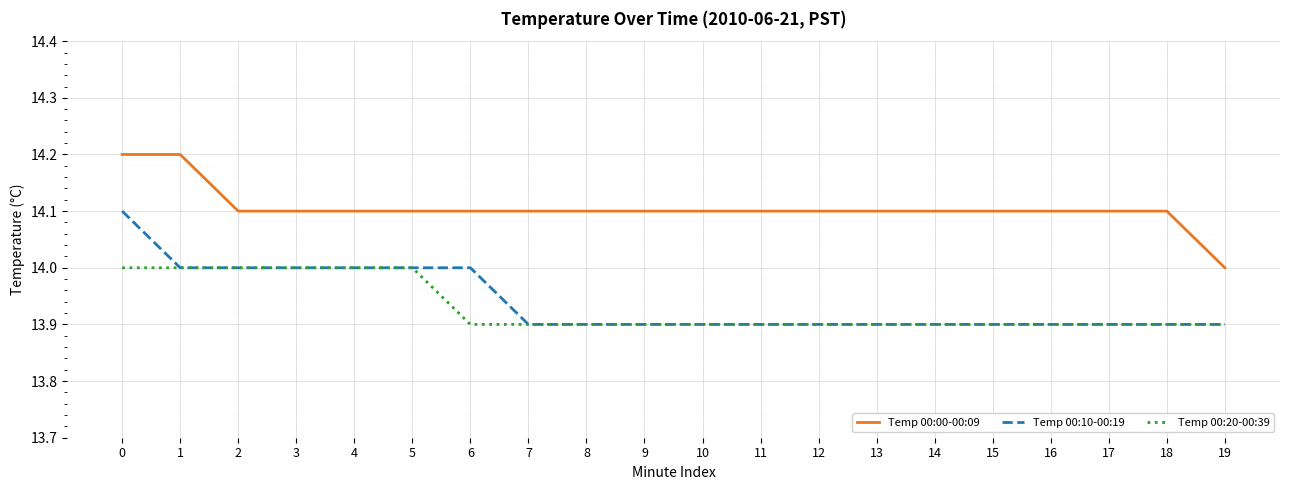

The value of Temp 00:00-00:09 at 3 is 4.5. True or false?

False